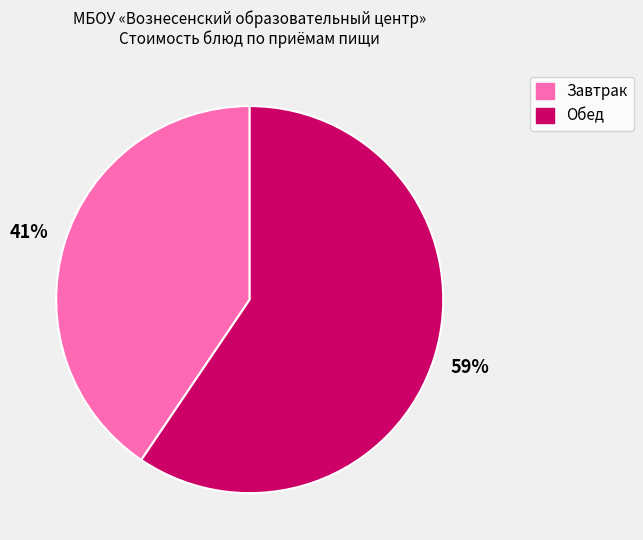

To the nearest percent, what is the combined percentage of Обед and Завтрак?

100%